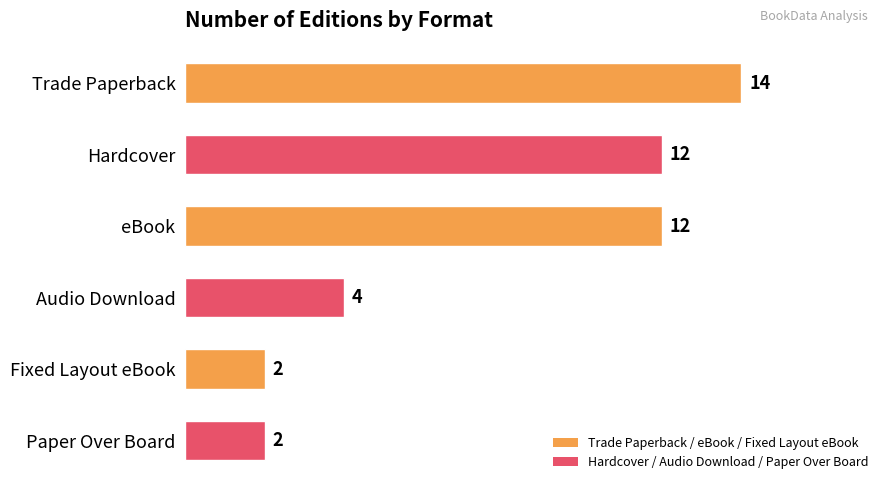

Is it true that the value at Audio Download is 7?

False